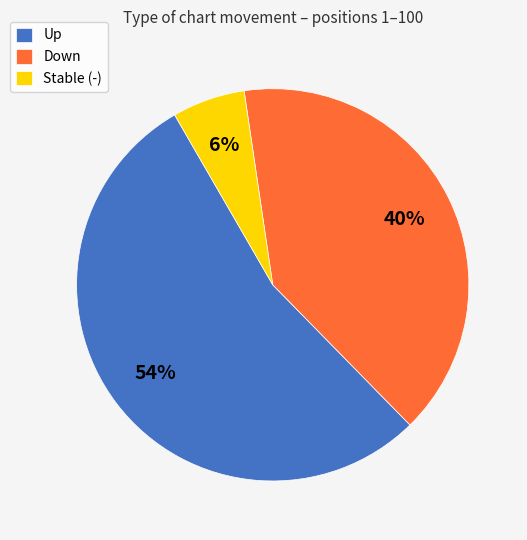

True or false: Stable (-) accounts for 1% of the total.

False